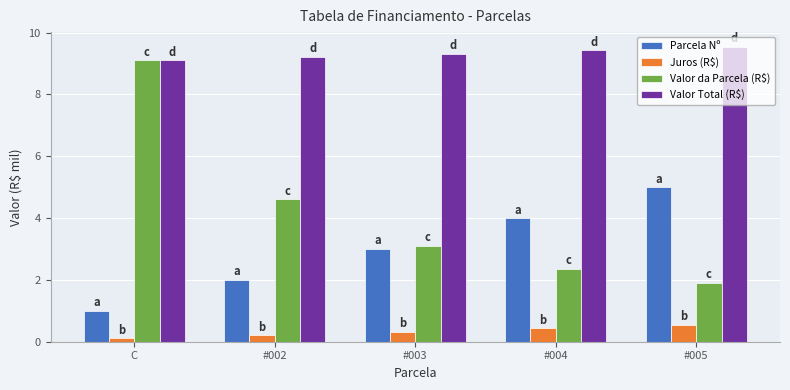

What position from the left is C?

1